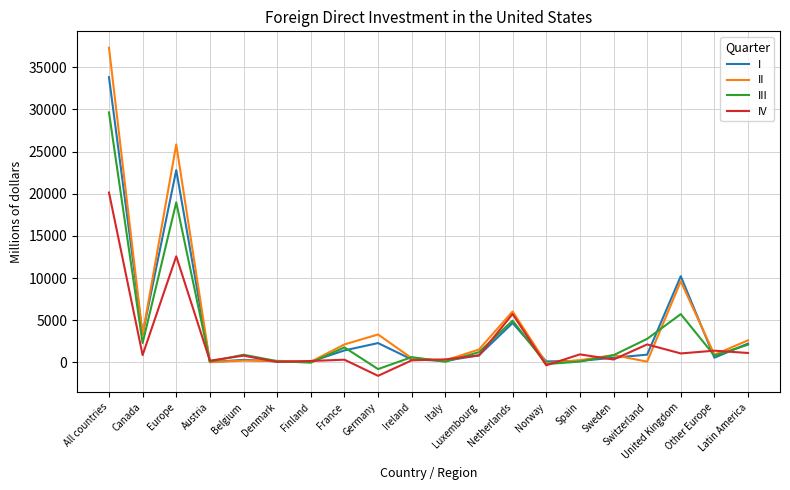

List the series in order of their overall mean, lowest first.

IV, III, I, II